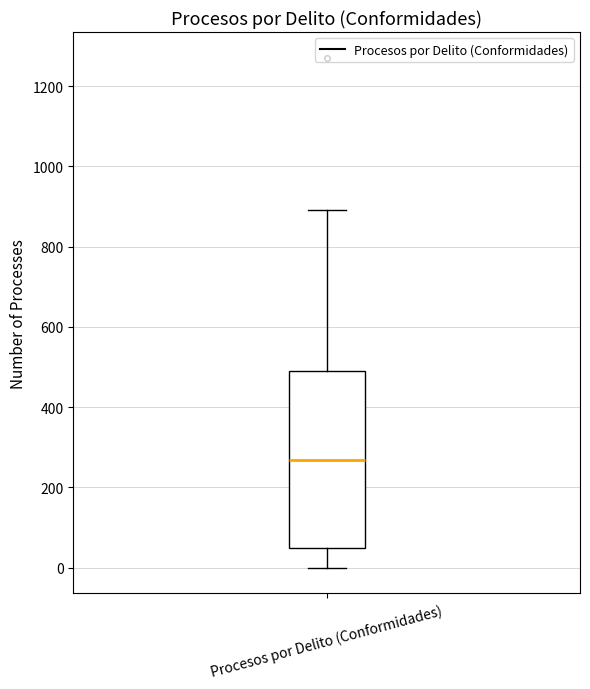

Where does the lower whisker of the box for Procesos por Delito (Conformidades) end on the y-axis? The values are not printed on the chart, so give them approximately, as read against the axis.

0